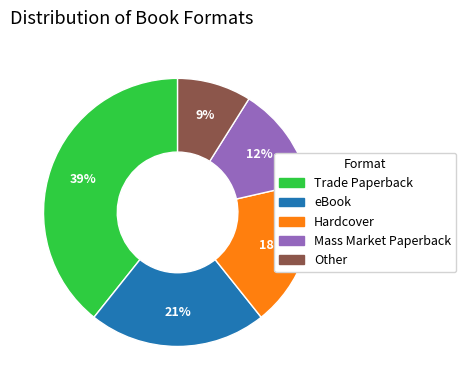

Which category has the biggest portion of the pie?

Trade Paperback